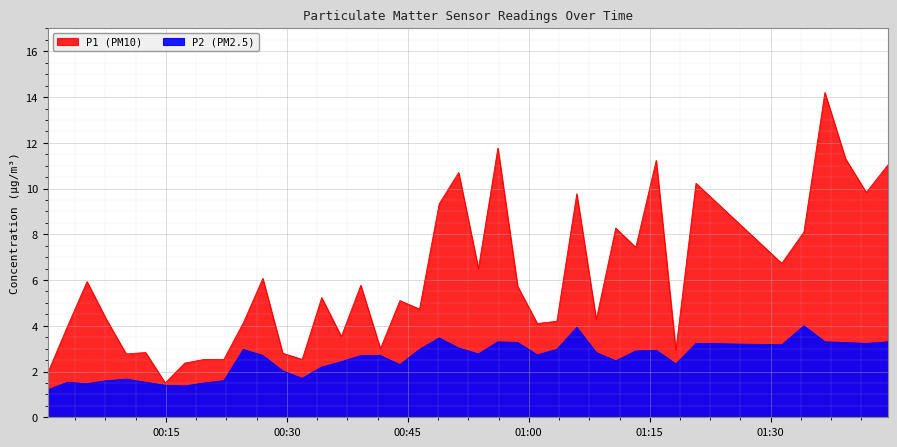

Which category has the lowest value across all series?

2023-05-10T00:00:20